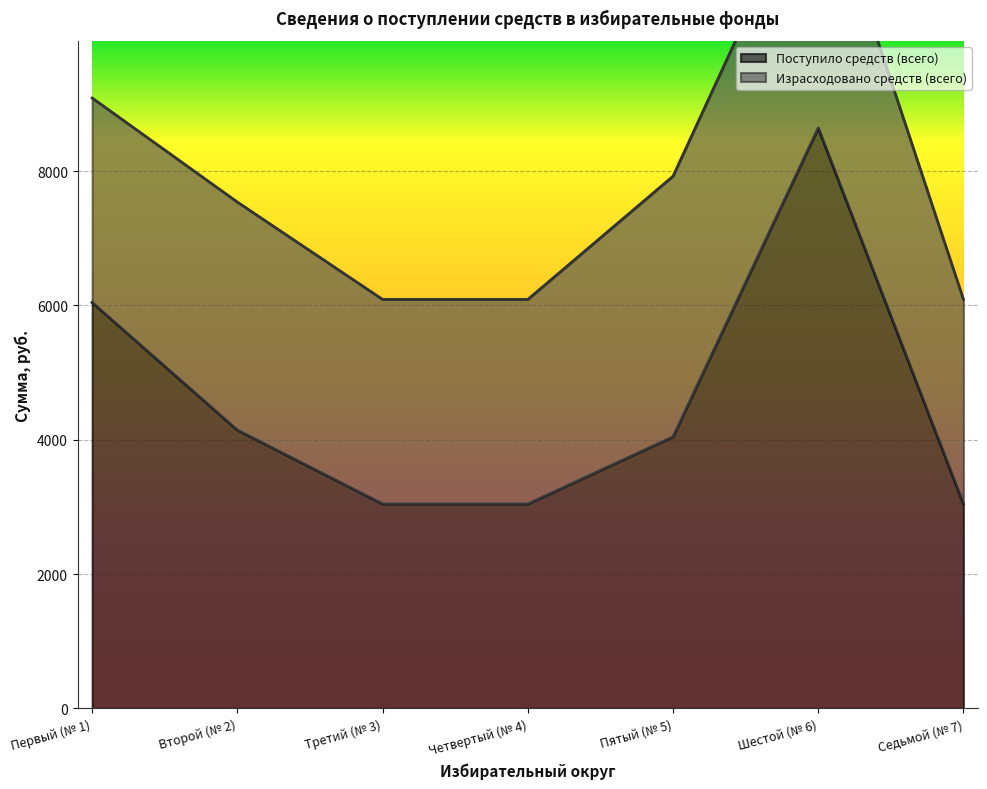

What is the label of the 3rd point from the right?

Пятый (№ 5)